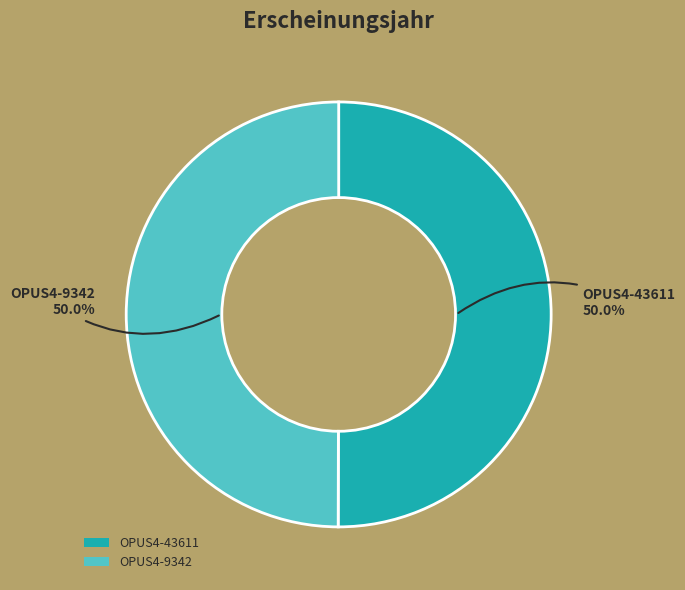

The OPUS4-43611 slice represents 42% of the pie. True or false?

False